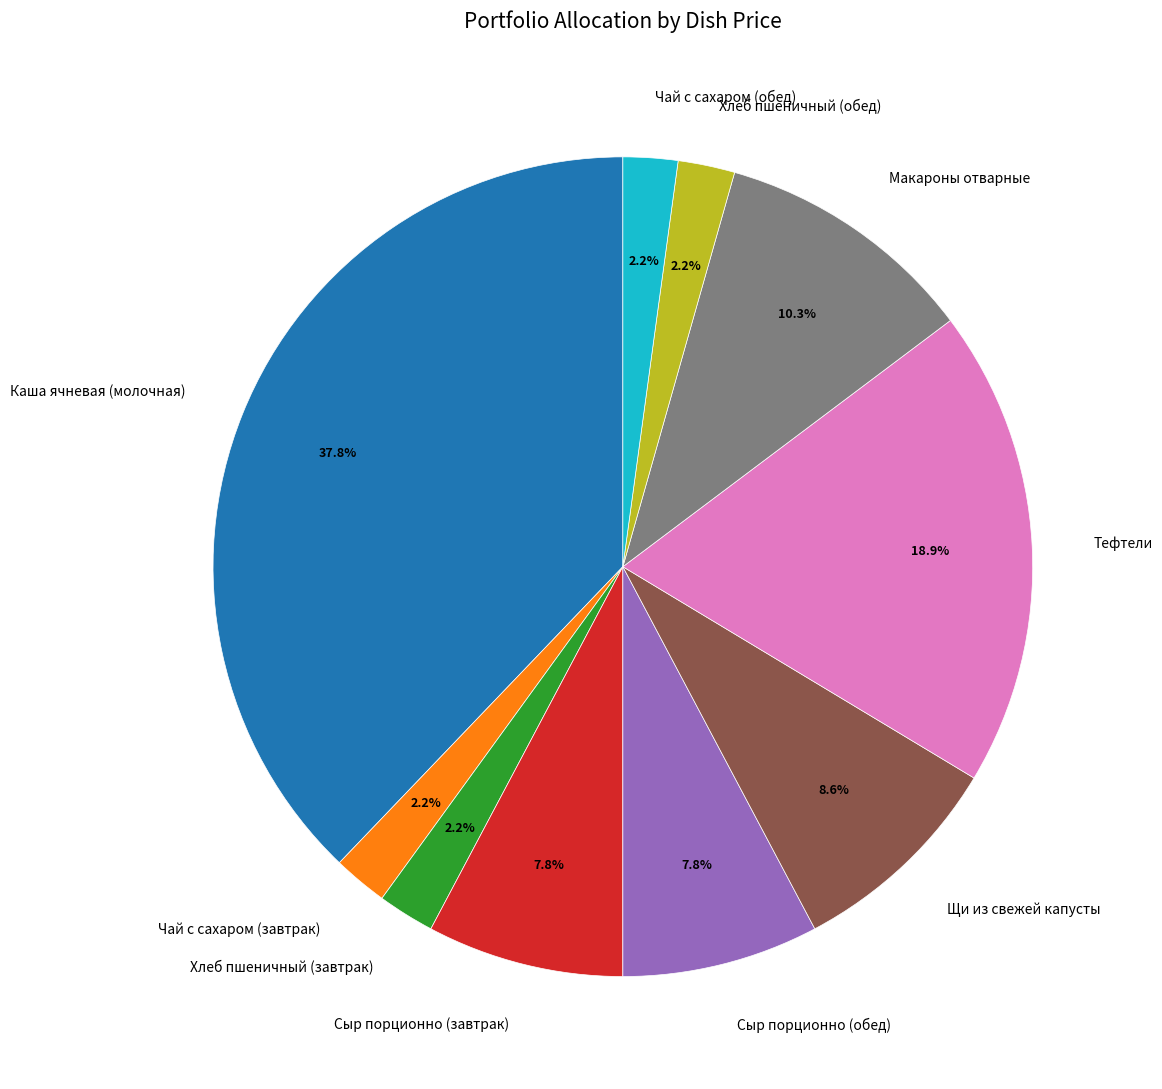

Is there a majority slice in this chart?

No